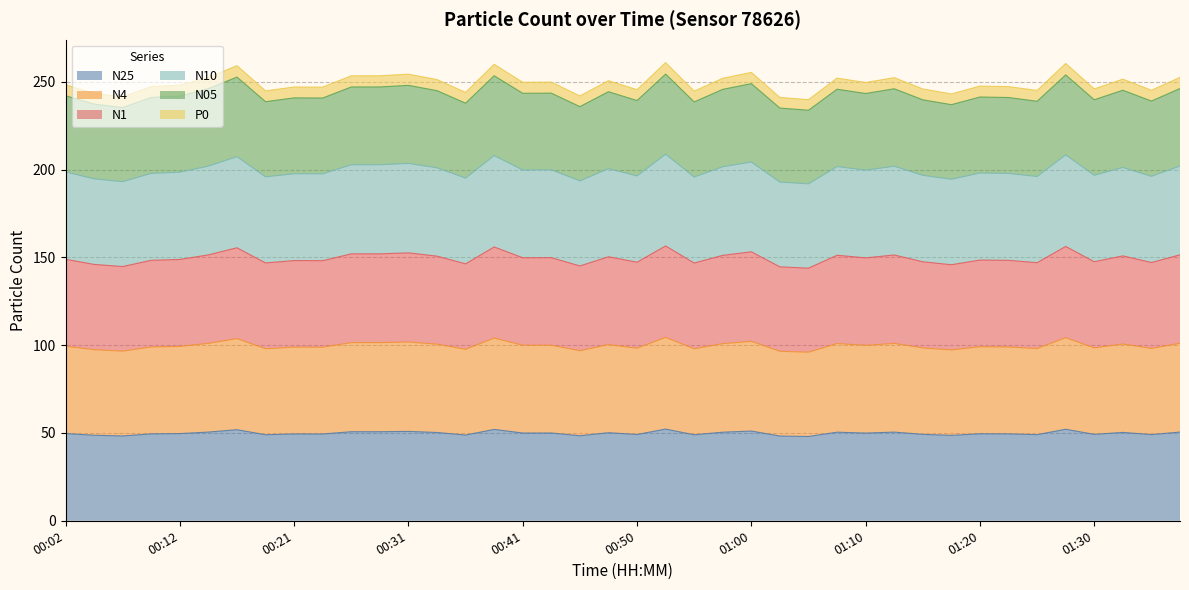

What is the maximum value for N25?

52.2